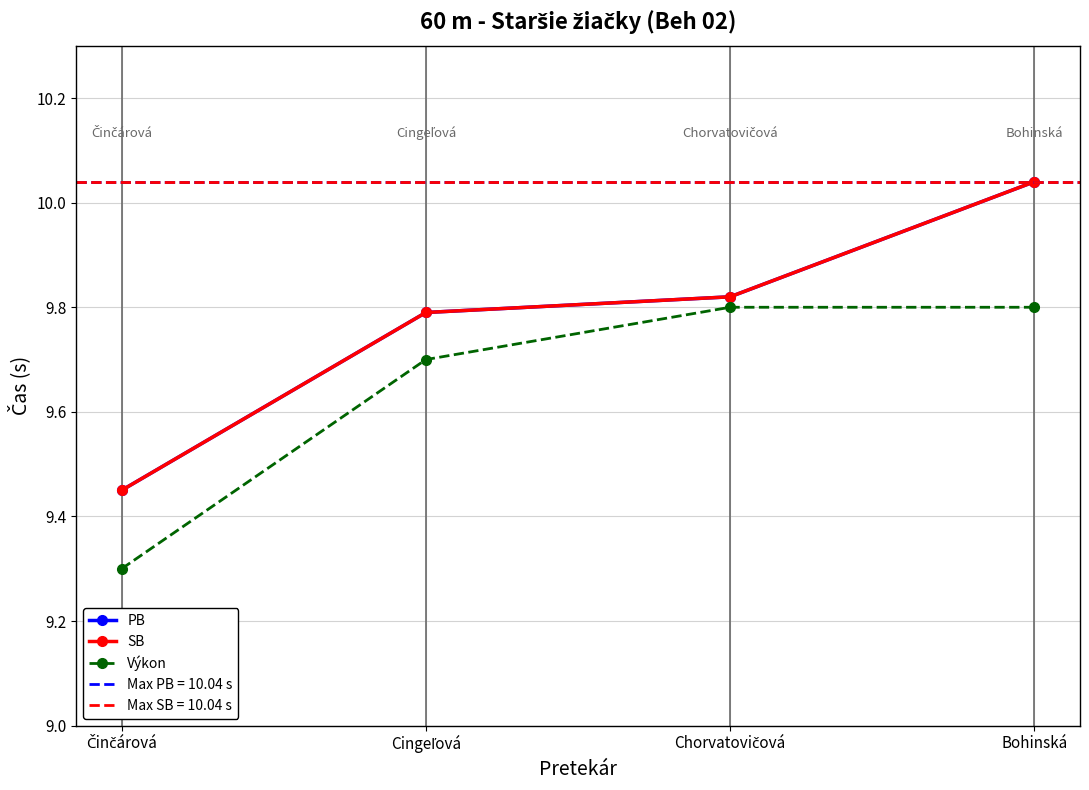

What is the average value of the SB series?

9.8